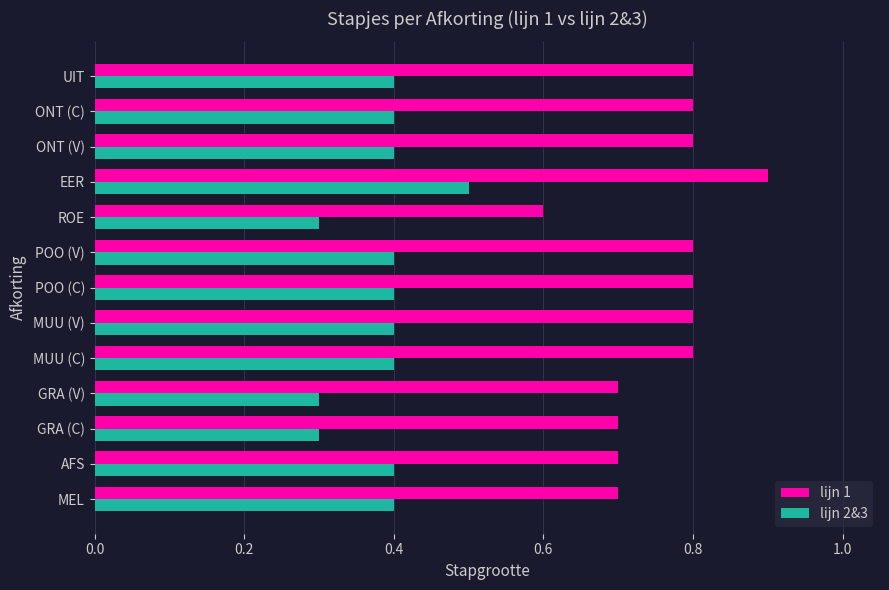

Which series has the largest total across all categories?

lijn 1